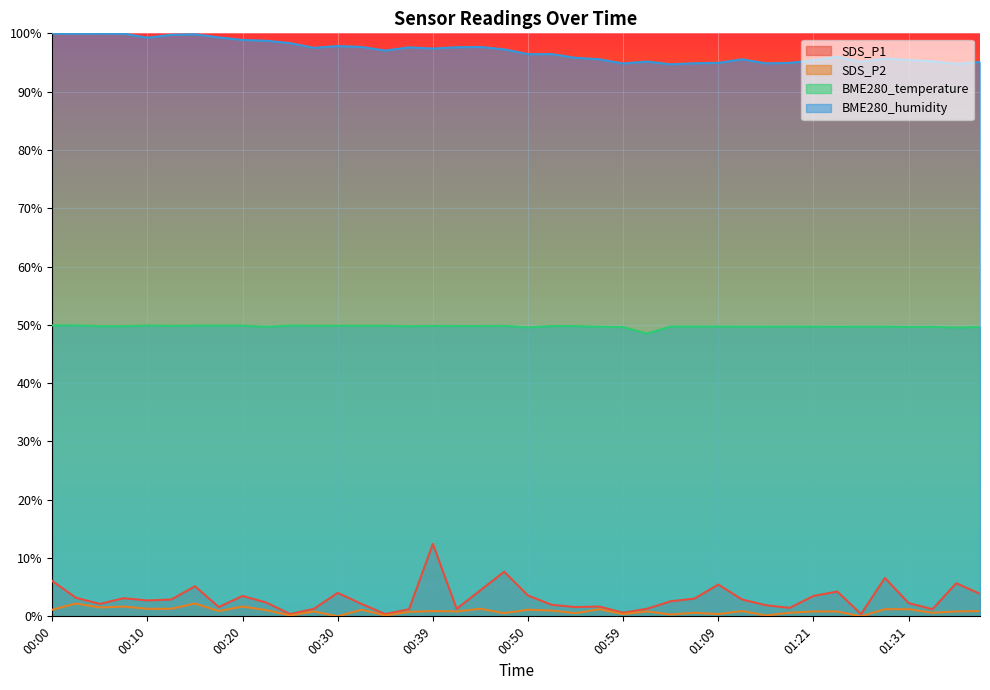

True or false: BME280_humidity and SDS_P2 cross at least once.

False